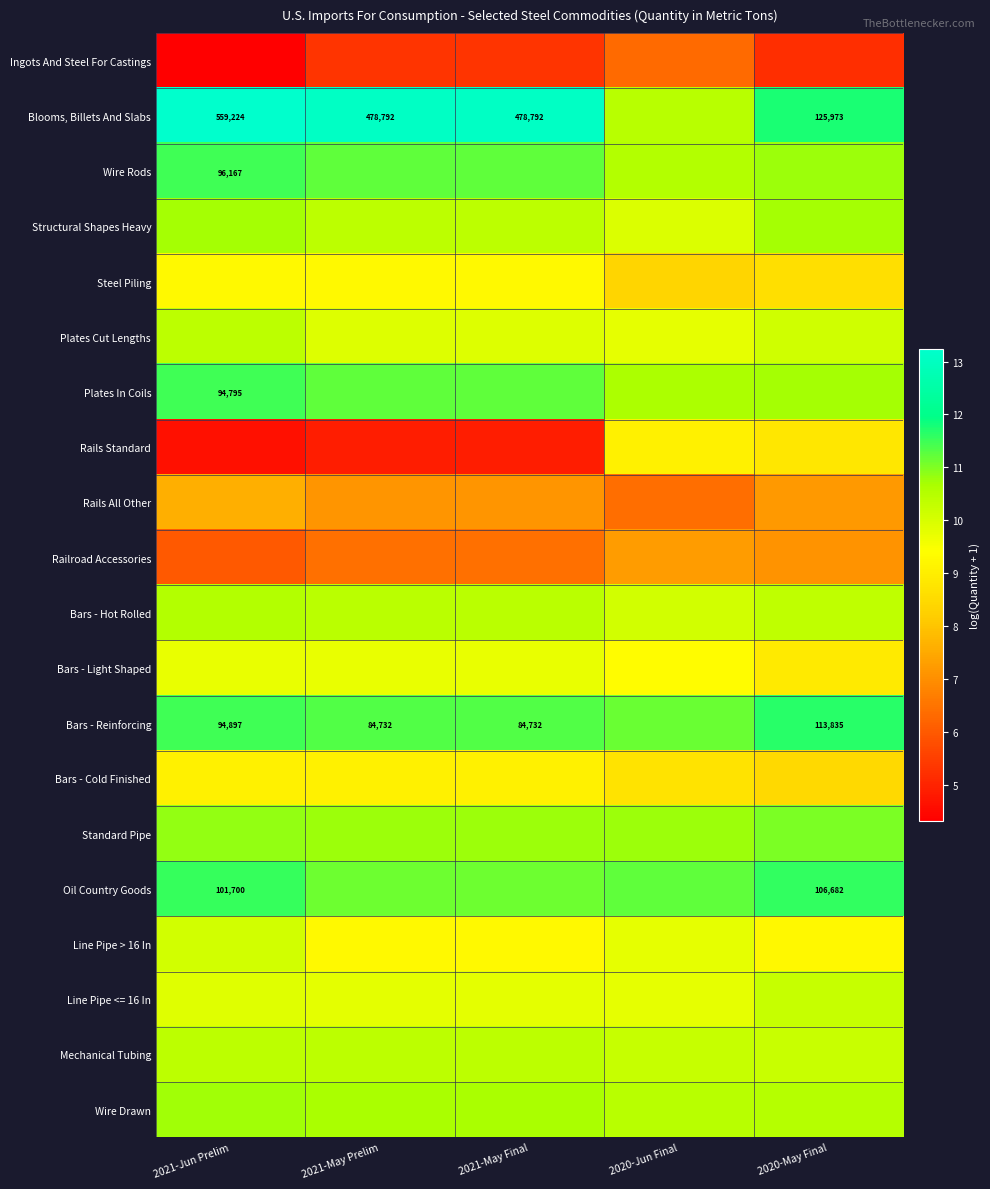

What is the spread (max minus min) of values at 2021-May Final?

8.2